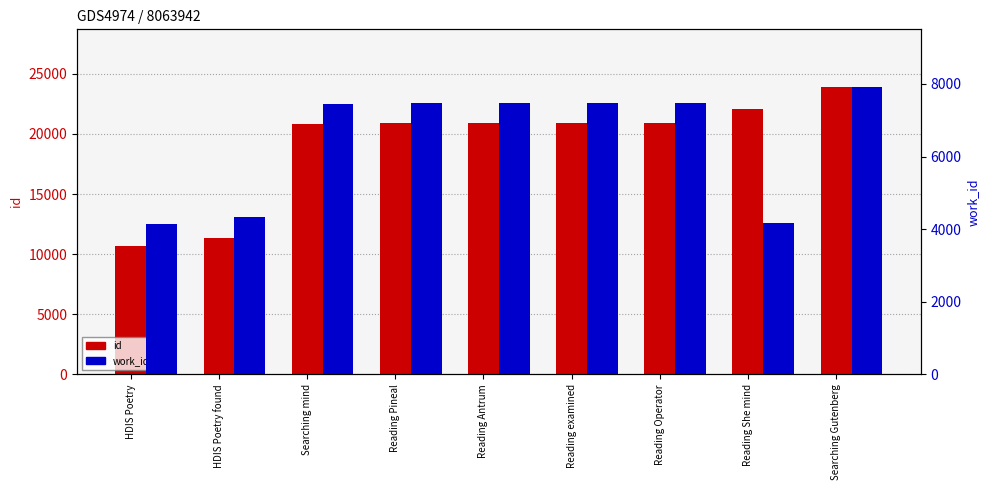

How many groups of bars are there?

9